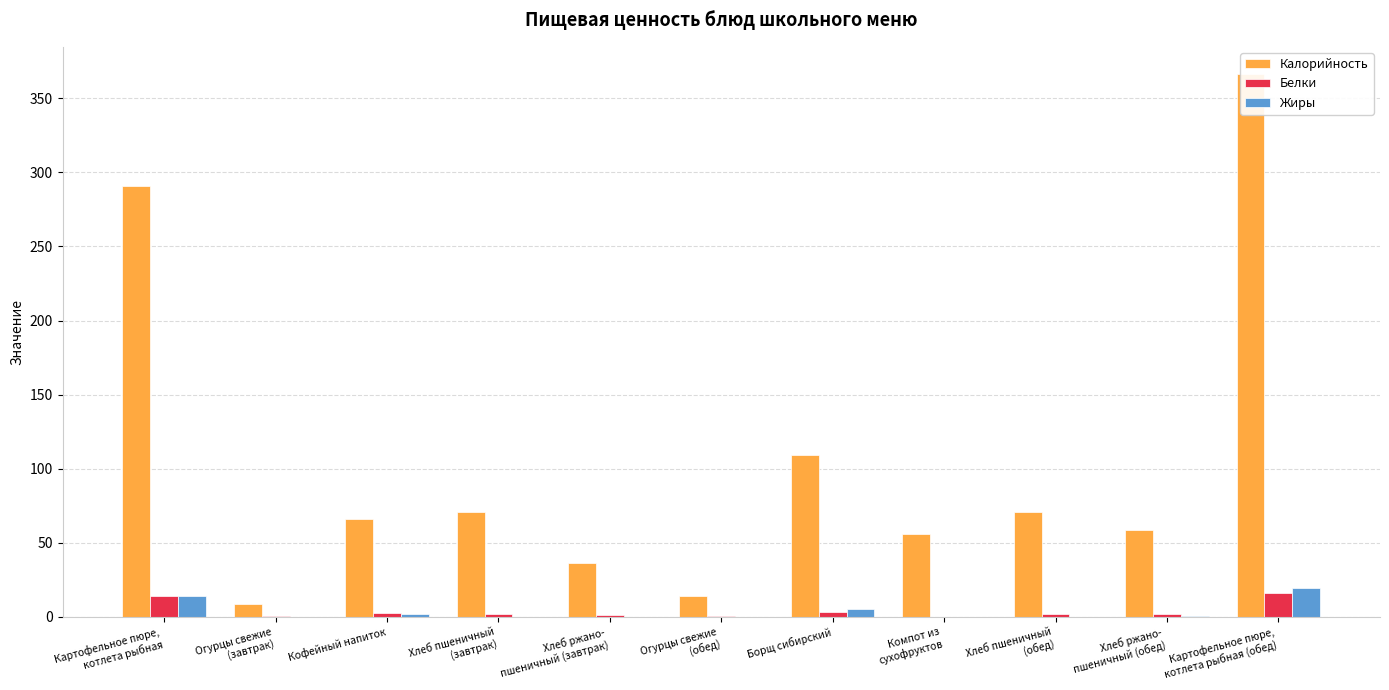

Rank the series at Огурцы свежие
(завтрак) from lowest to highest value.

Жиры, Белки, Калорийность